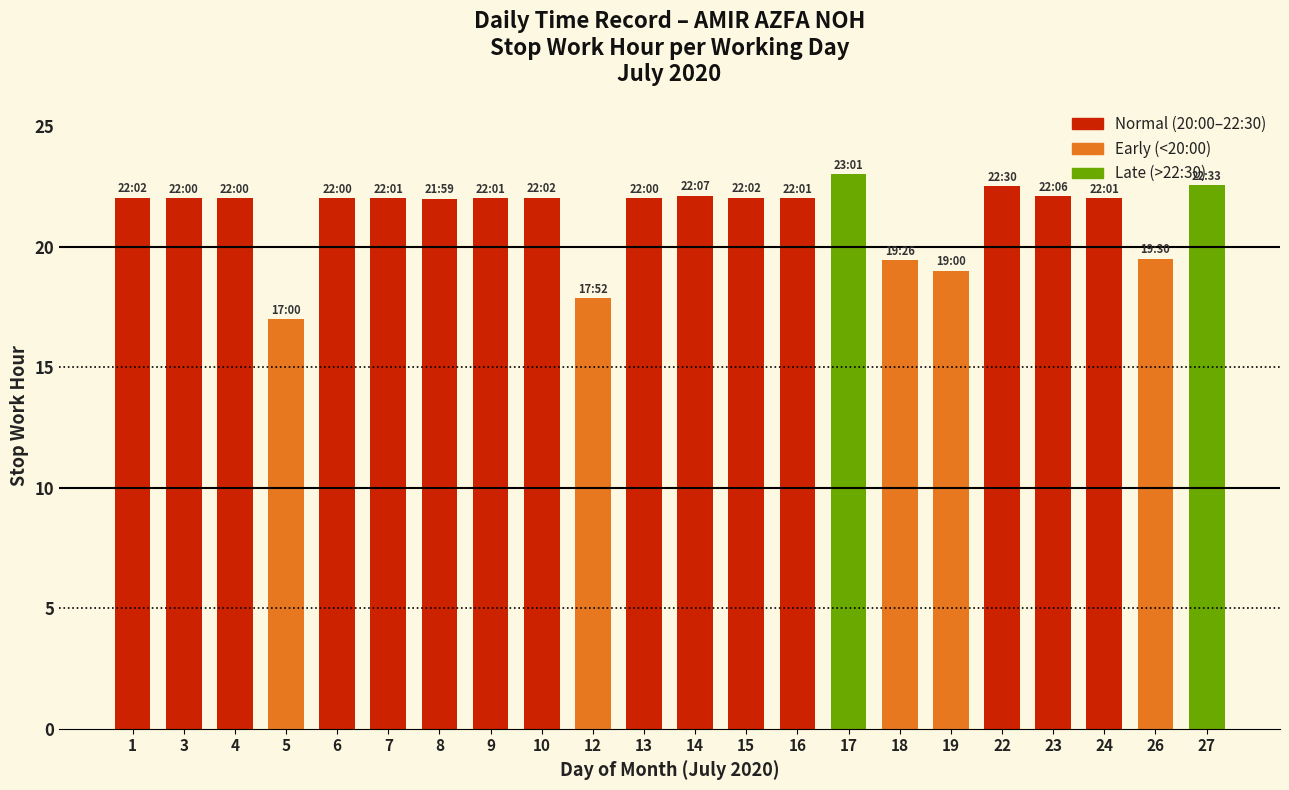

At which label does the data first exceed 22?

1